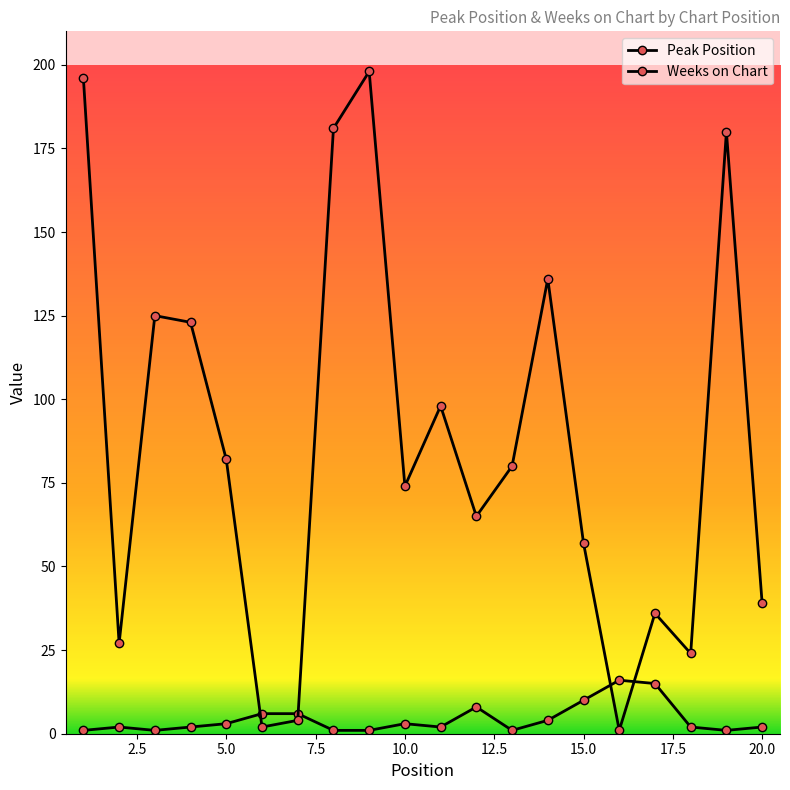

Rank the series by their maximum value, from lowest to highest.

Peak Position, Weeks on Chart